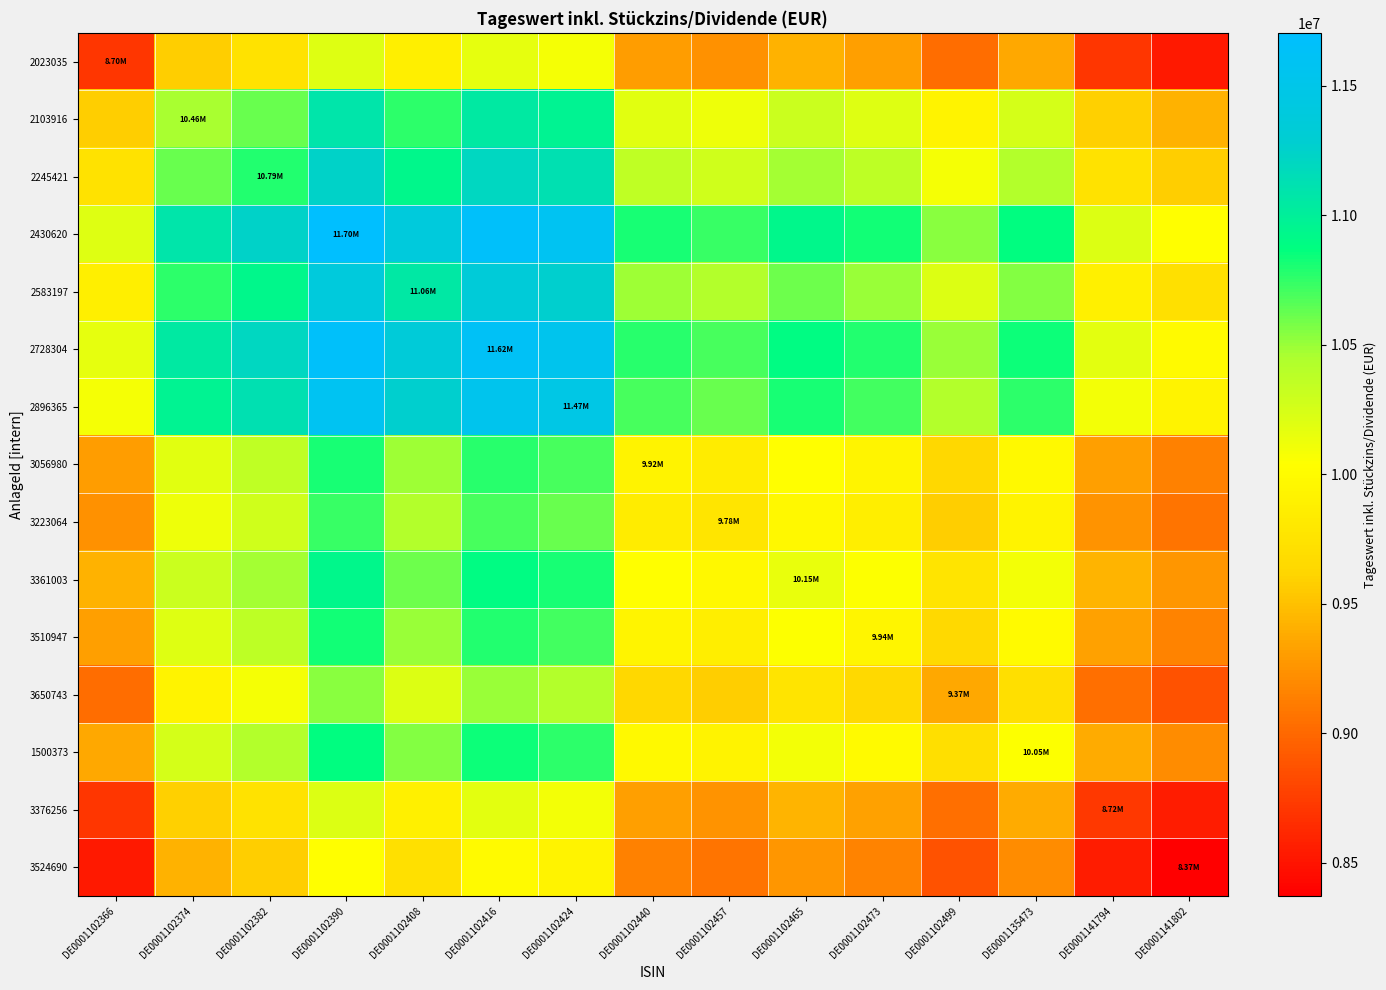

Which series changed the most between DE0001102366 and DE0001102440?

2430620